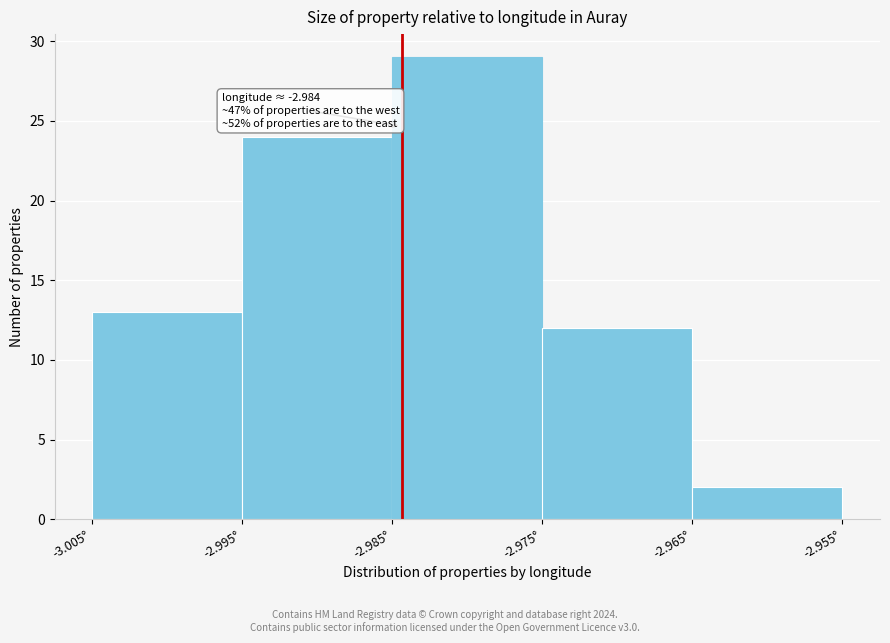

Which range on the x-axis has the tallest bar?

-2.985 to -2.975